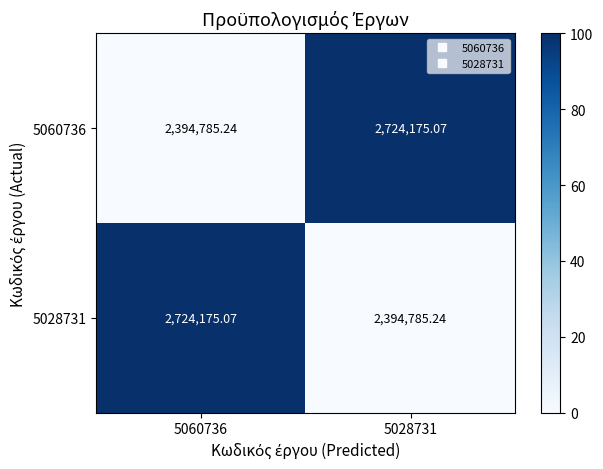

Is the value of 5028731 at 5028731 greater than the value of 5060736 at 5028731?

No